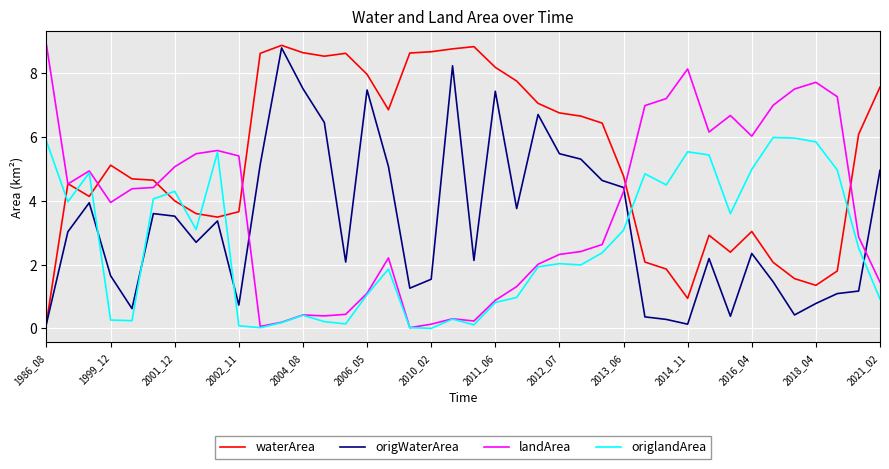

True or false: origWaterArea and landArea intersect in this chart.

True